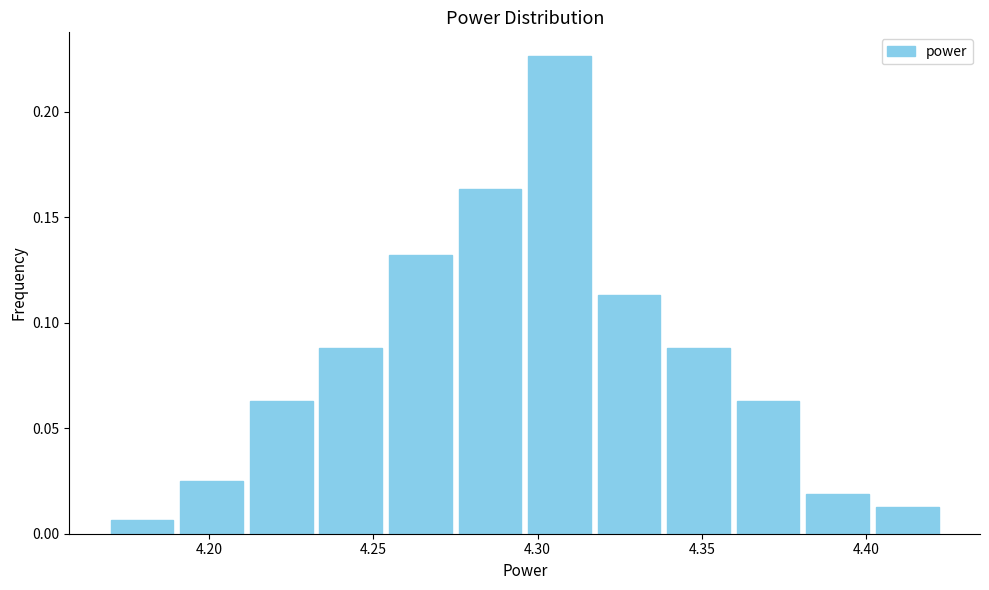

Reading left to right, list every bar in this chart as the range it spans on the x-axis followed by its height. Neither the bar edges nor the heights are printed on the chart, so give them approximately, as read against the axes.

4.170 to 4.190: 0.005
4.190 to 4.210: 0.025
4.210 to 4.235: 0.065
4.235 to 4.255: 0.090
4.255 to 4.275: 0.130
4.275 to 4.295: 0.165
4.295 to 4.315: 0.225
4.315 to 4.340: 0.115
4.340 to 4.360: 0.090
4.360 to 4.380: 0.065
4.380 to 4.400: 0.020
4.400 to 4.425: 0.015